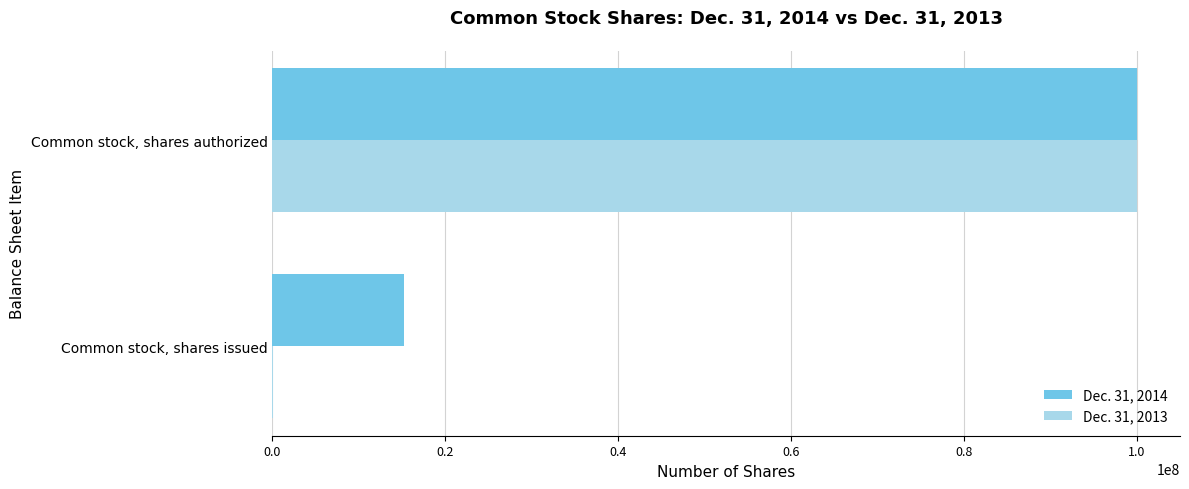

The value of Dec. 31, 2014 at Common stock, shares authorized is 100000000. True or false?

True